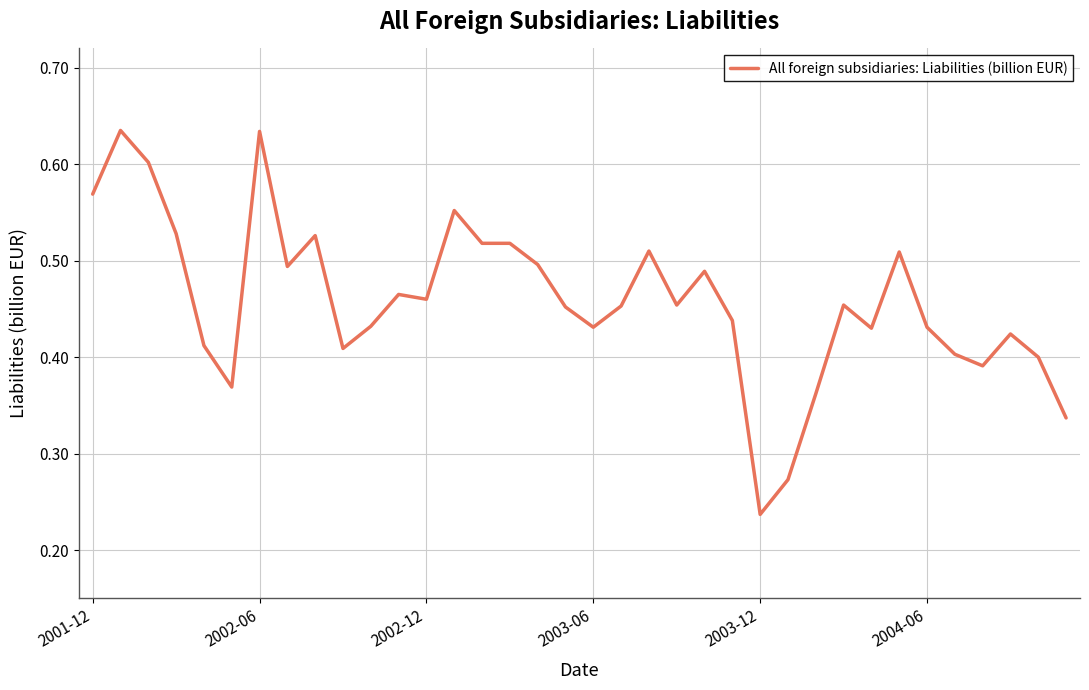

Does the chart have visible grid lines?

Yes